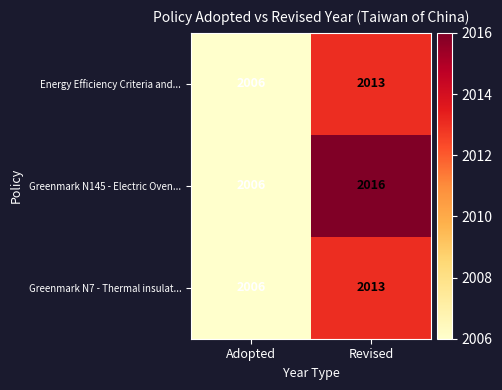

List the labels in order of Greenmark N7 - Thermal insulat... value, largest first.

Revised, Adopted